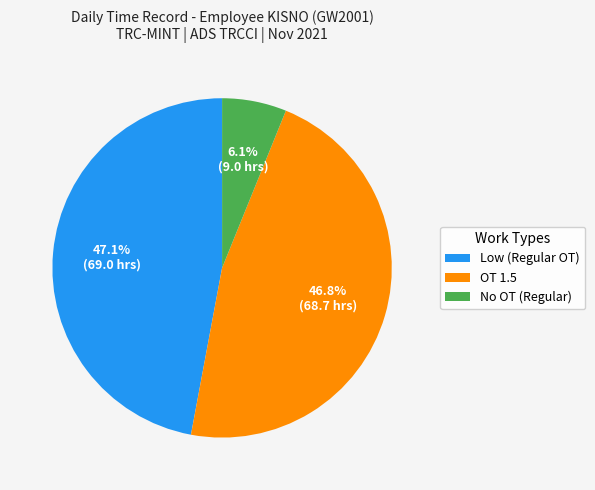

Combined, what portion of the pie is Low (Regular OT) and OT 1.5?

93.9%